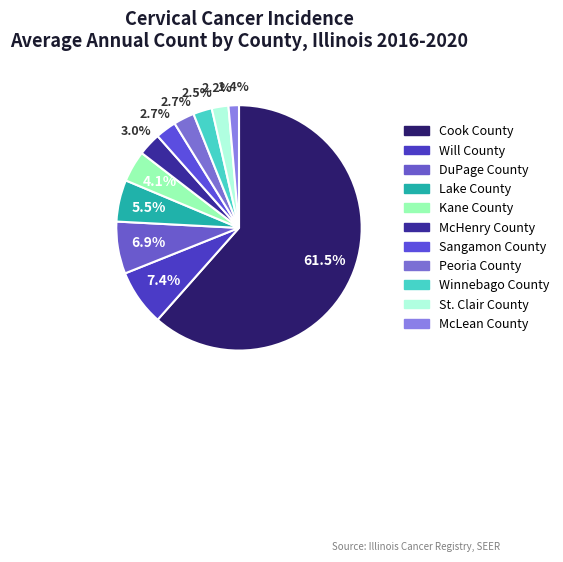

Do McHenry County and DuPage County together represent more than half of the pie?

No